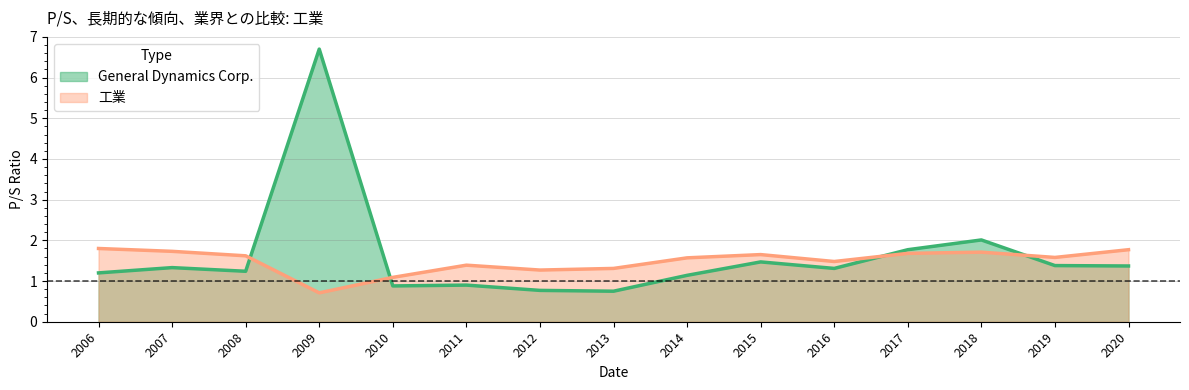

True or false: 工業 has a value of 0.4 at 2010.

False